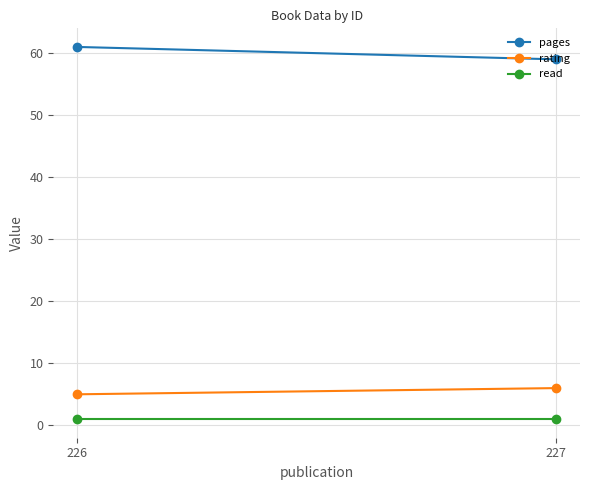

What is the maximum value shown in the chart?

61